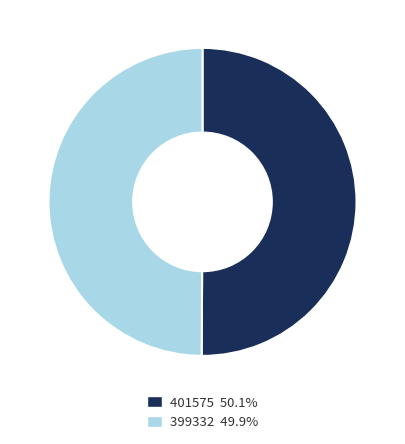

The 401575 slice represents 36% of the pie. True or false?

False